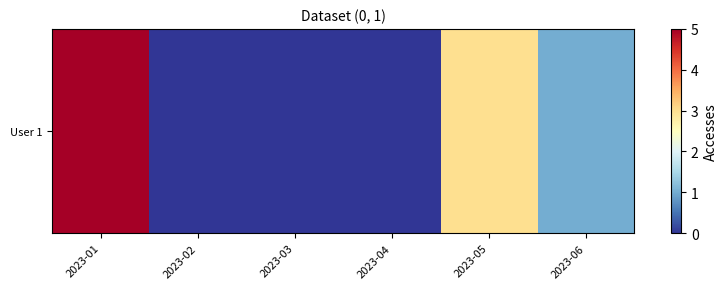

Reading left to right, what are all the values shown in this chart?

2023-01=5	2023-02=0	2023-03=0	2023-04=0	2023-05=3	2023-06=1